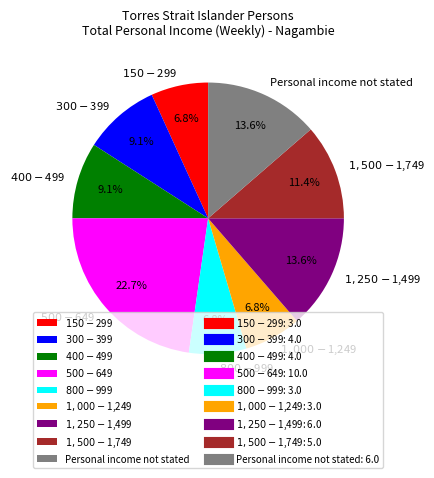

Between Personal income not stated and $500-$649, which is larger?

$500-$649